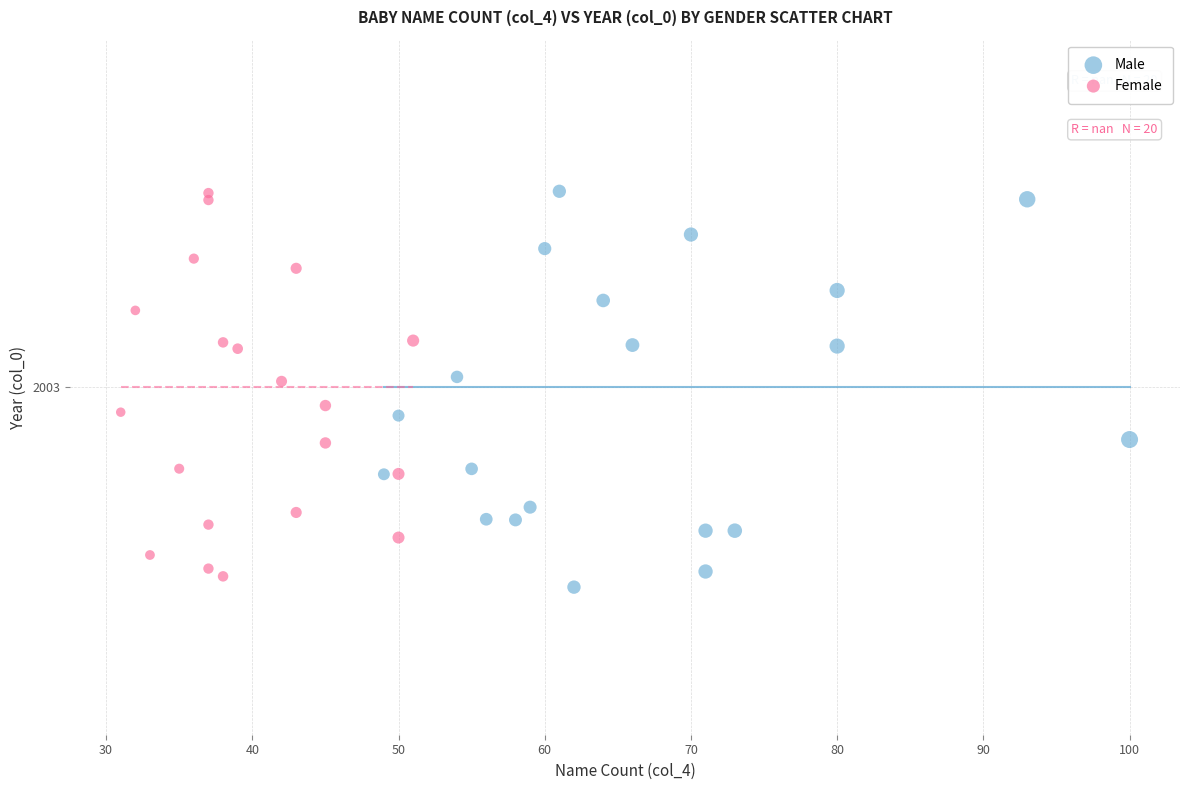

What are all the series names shown in the legend?

Male, Female